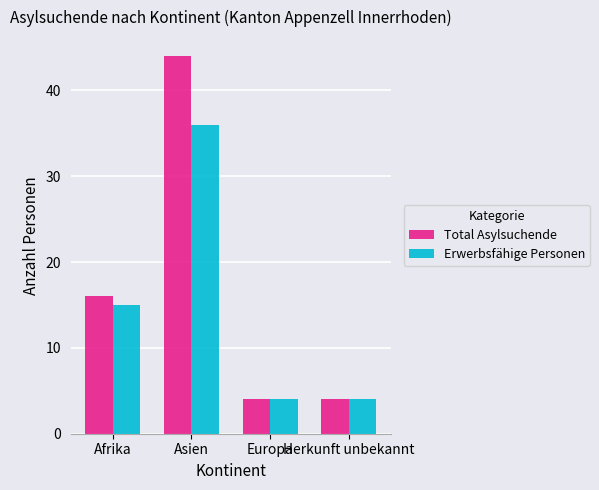

What is the average value of the Total Asylsuchende series?

17